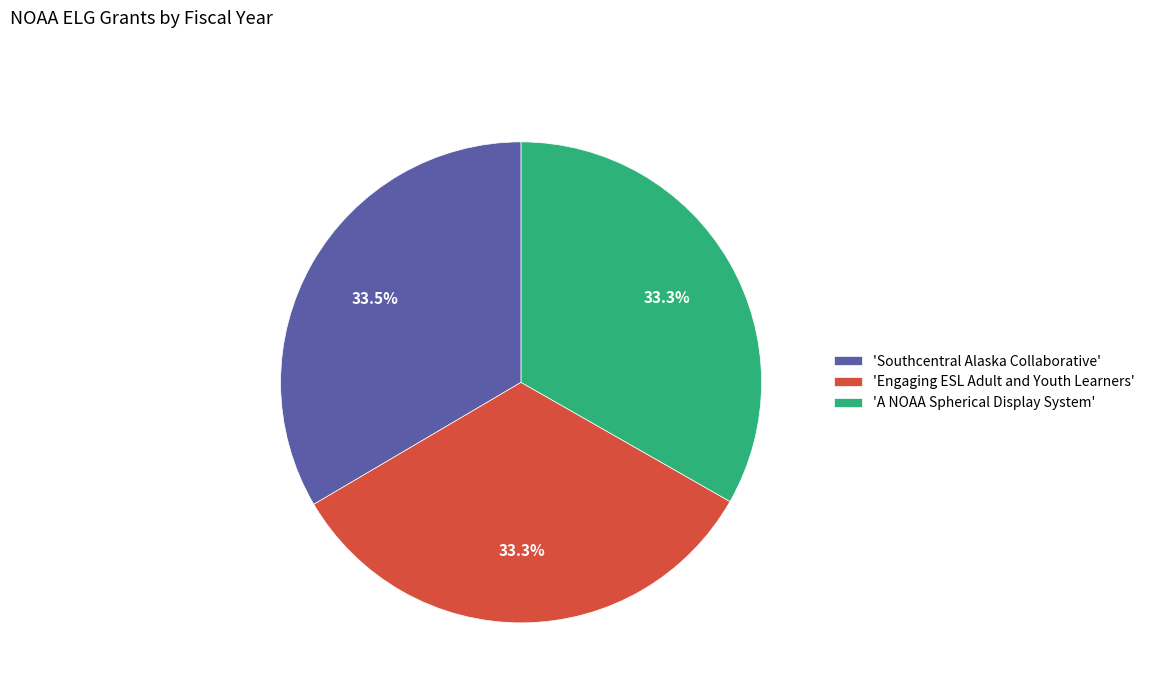

What is the ratio of the value at 'A NOAA Spherical Display System' to the value at 'Southcentral Alaska Collaborative'?

1.0